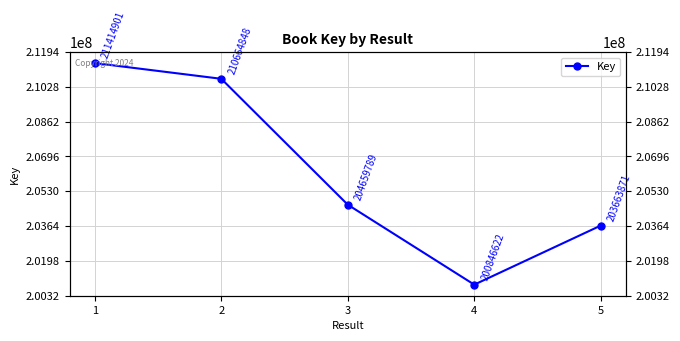

What is the sum of all values?

1031250031